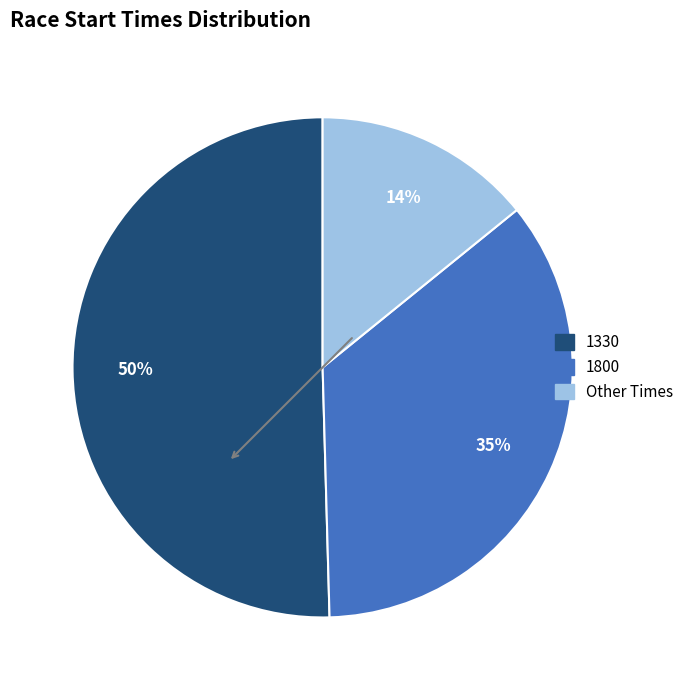

How many segments does this pie chart have?

3